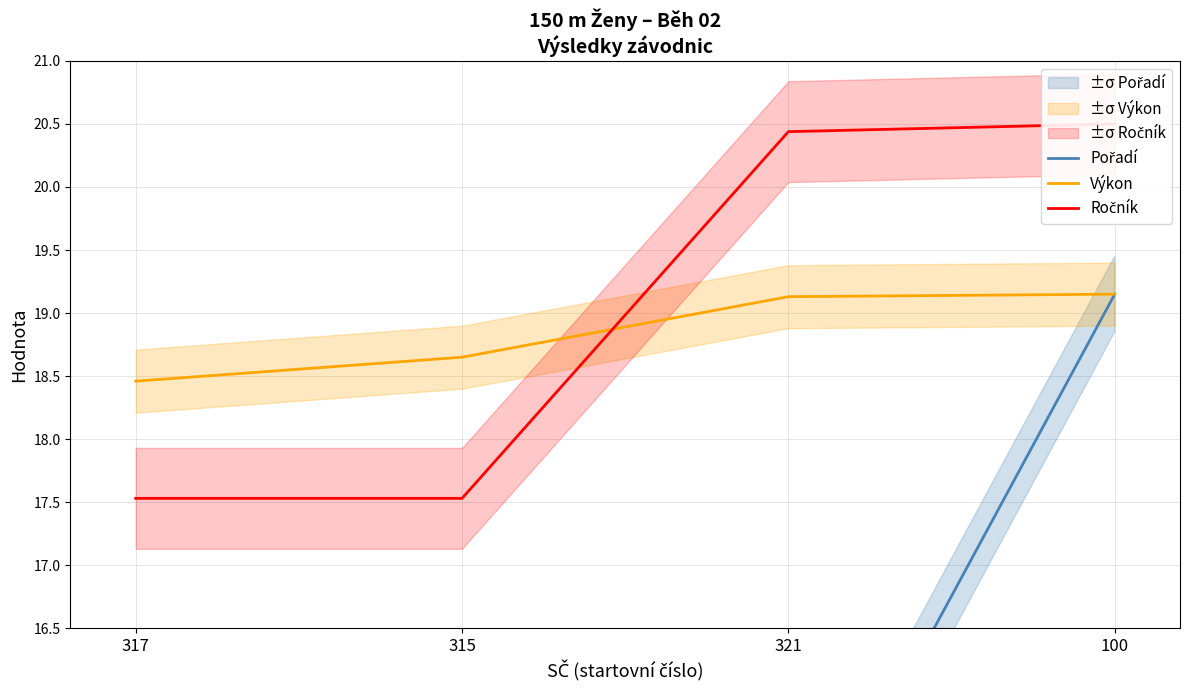

Does the chart display data point markers on the line(s)?

No